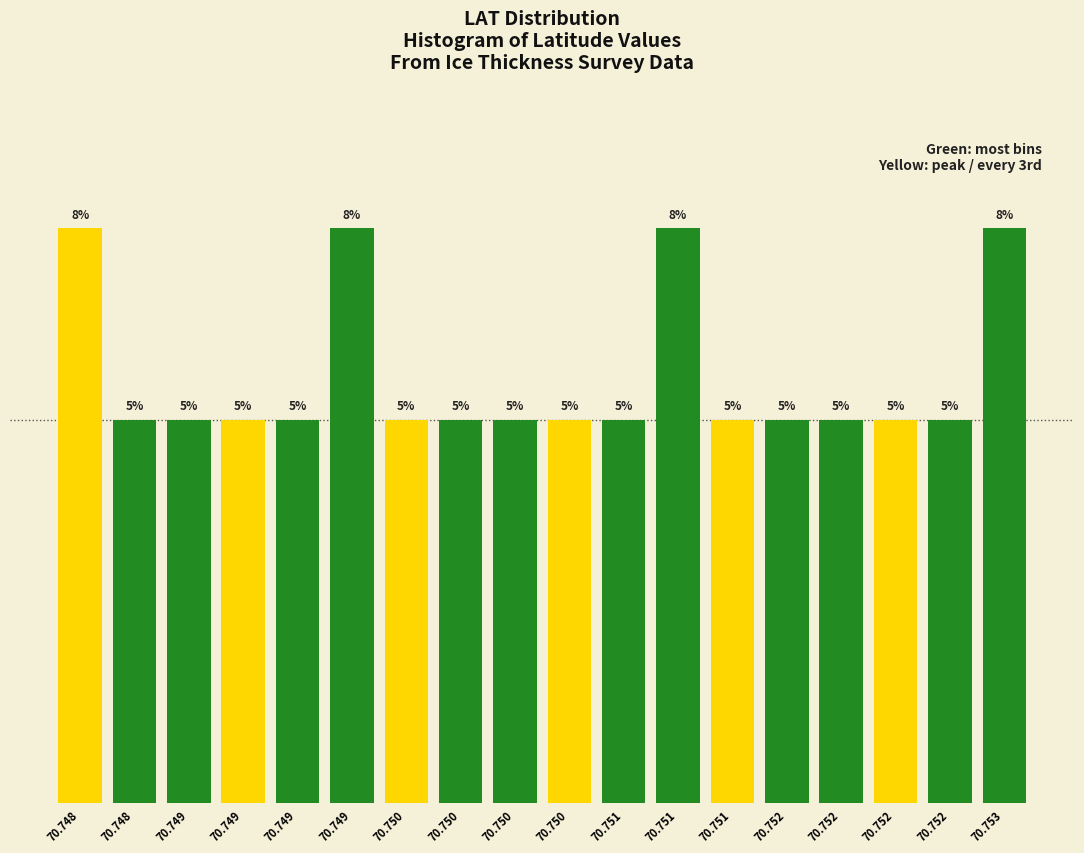

Are the bars horizontal?

No